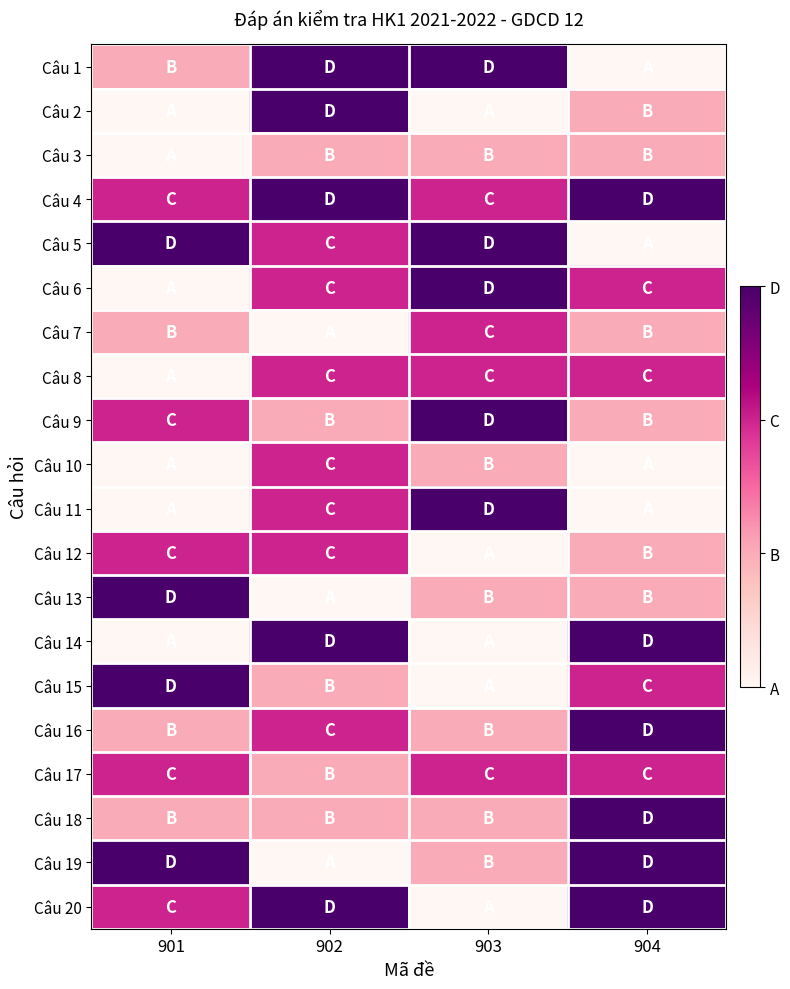

At how many categories does at least one series exceed 1?

4